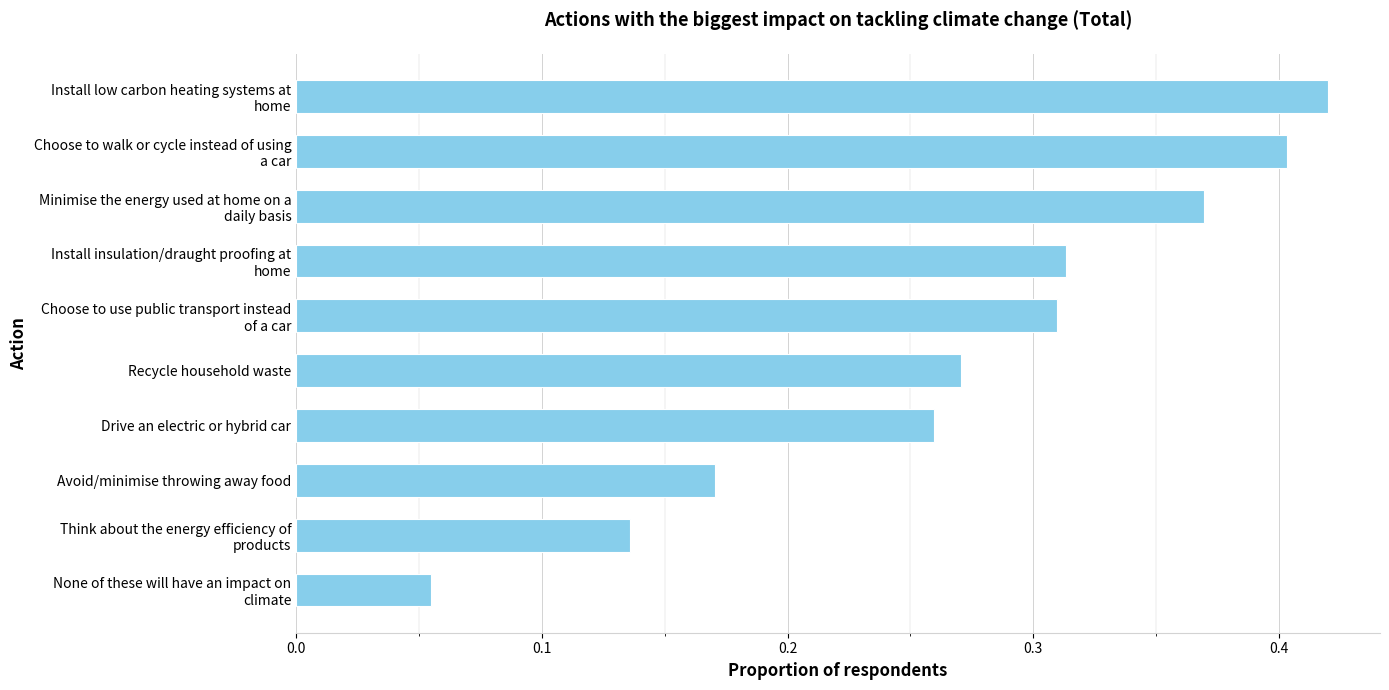

At which label is the value closest to 0?

None of these will have an impact on
climate